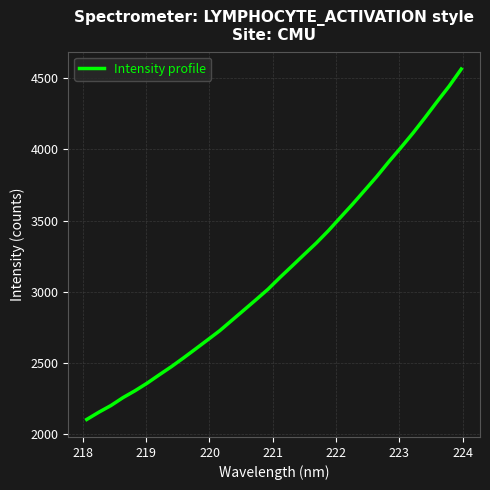

What is the smallest value displayed?

2099.3